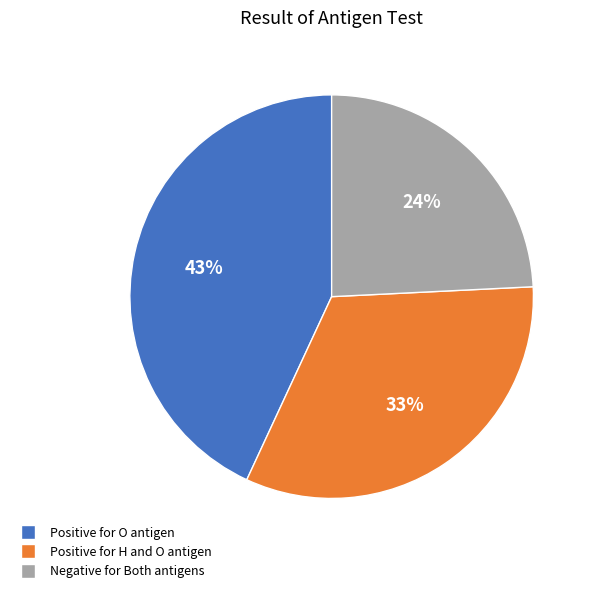

To the nearest percent, what is the average slice percentage?

33%